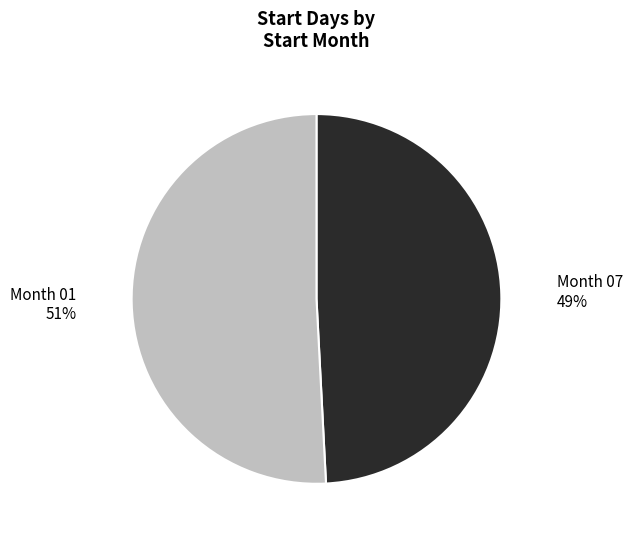

To the nearest percent, what is the difference between the largest and smallest slice percentages?

2%